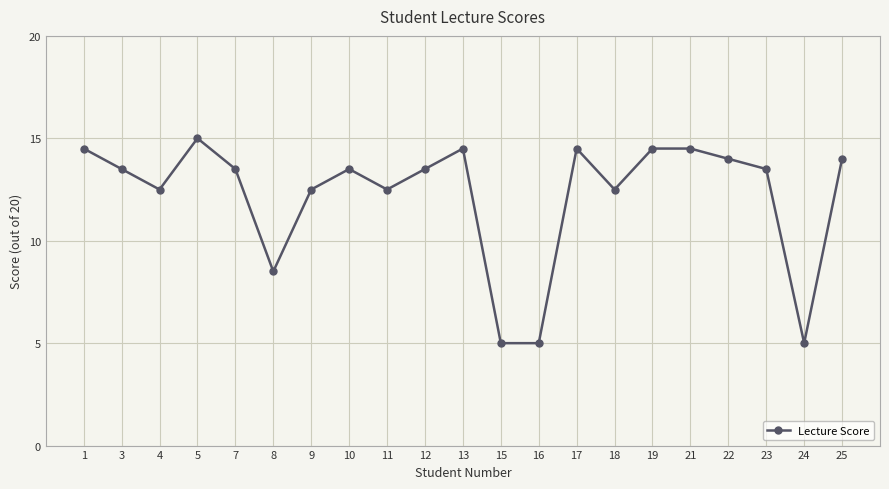

How many values are below 13?

8